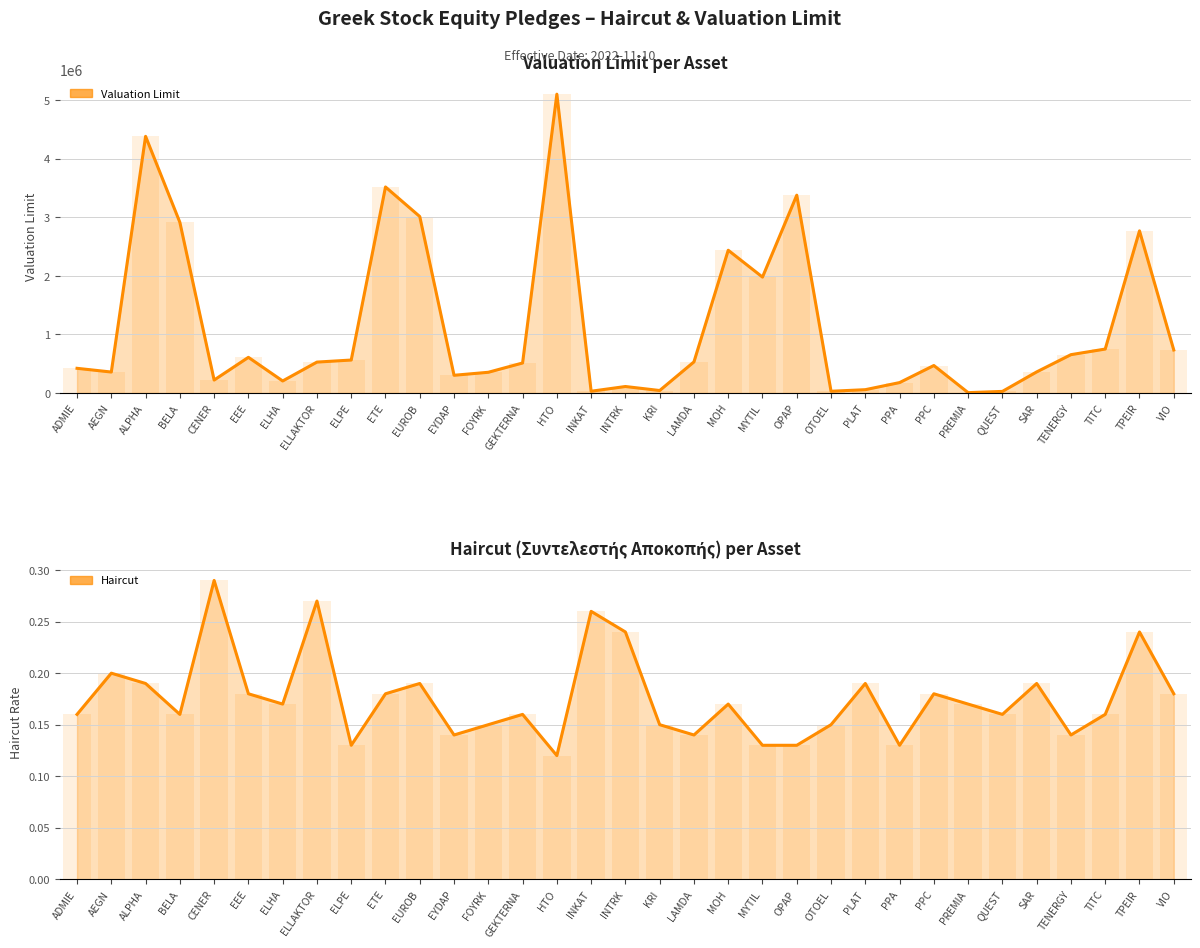

What is the average value of the Haircut series?

0.2